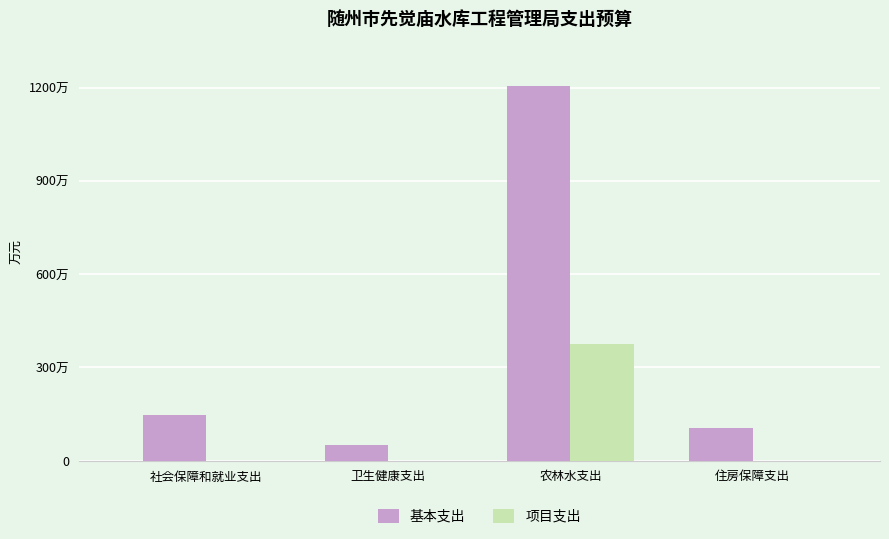

What is the sum of the 基本支出 values at 社会保障和就业支出 and 农林水支出?

1353.2